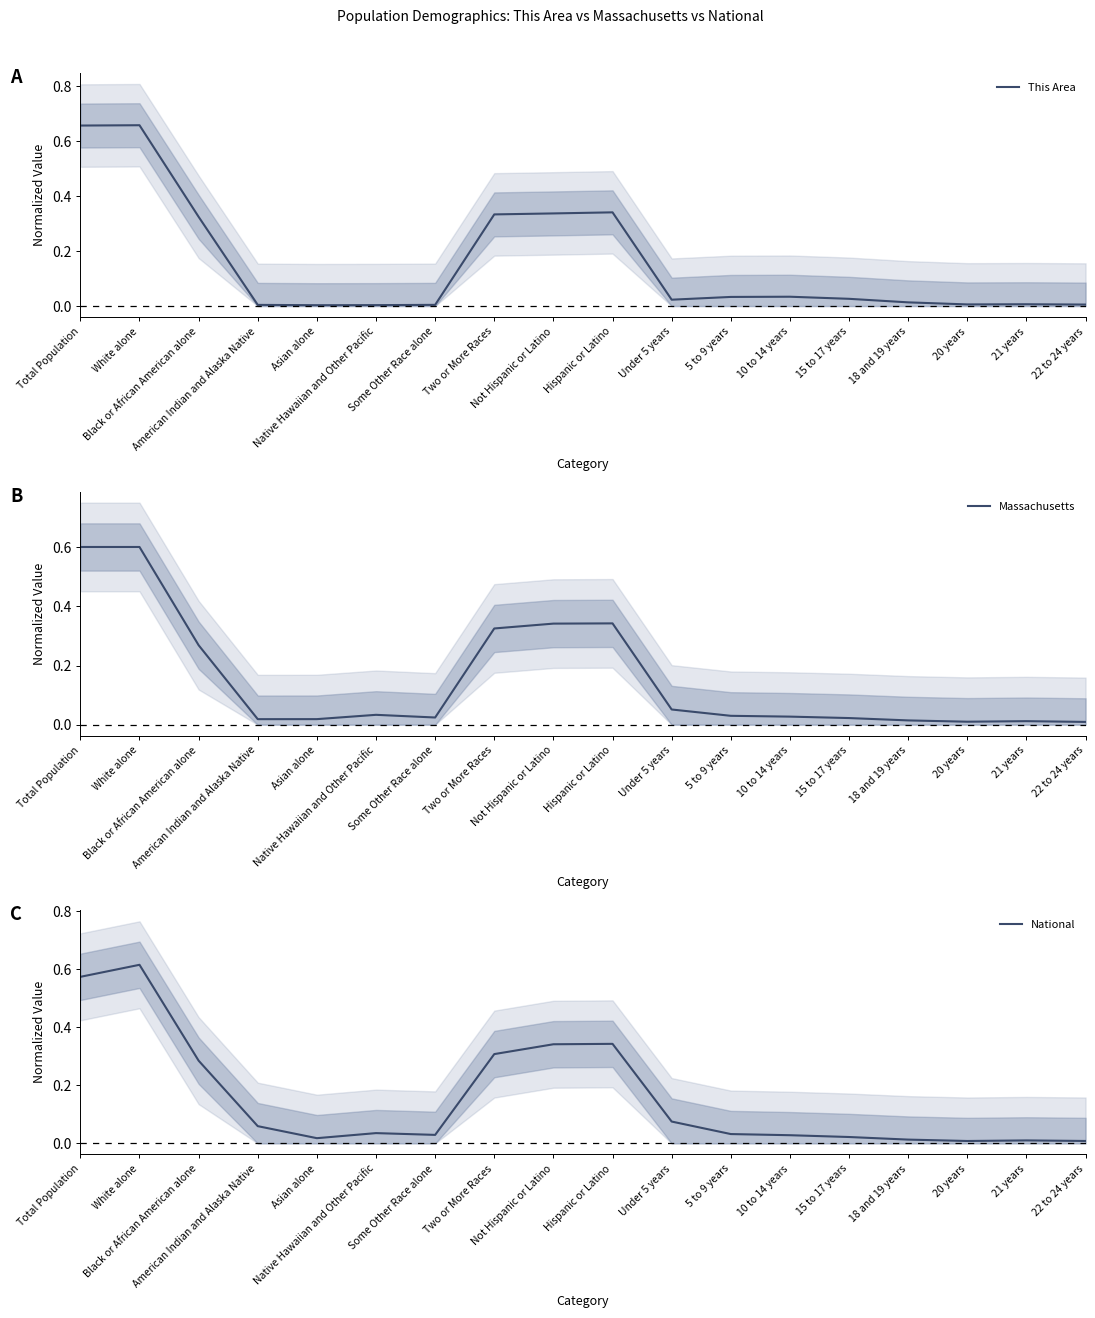

Which has a higher value, 20 years or Two or More Races?

Two or More Races